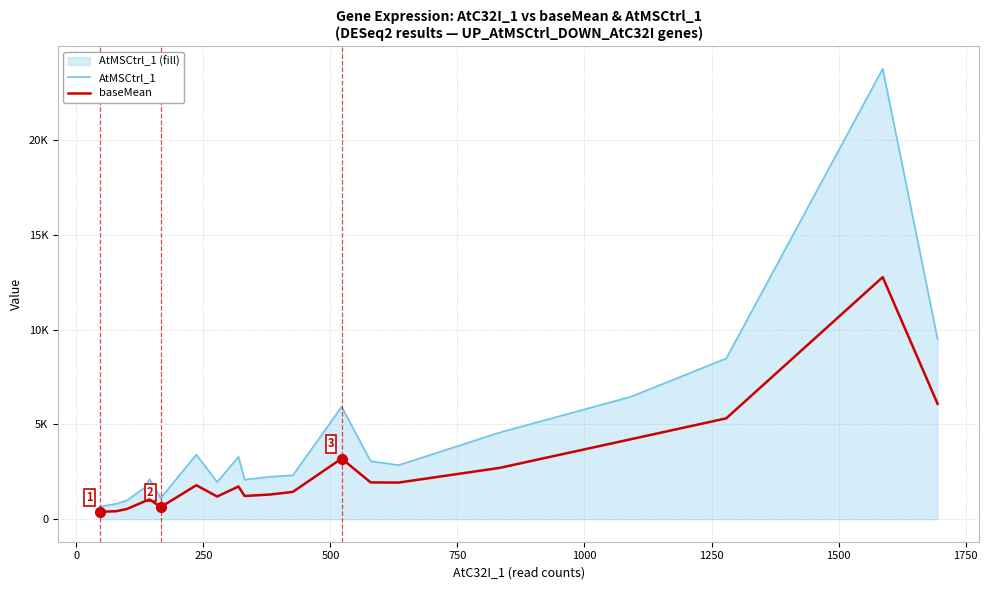

Does the chart have visible grid lines?

Yes